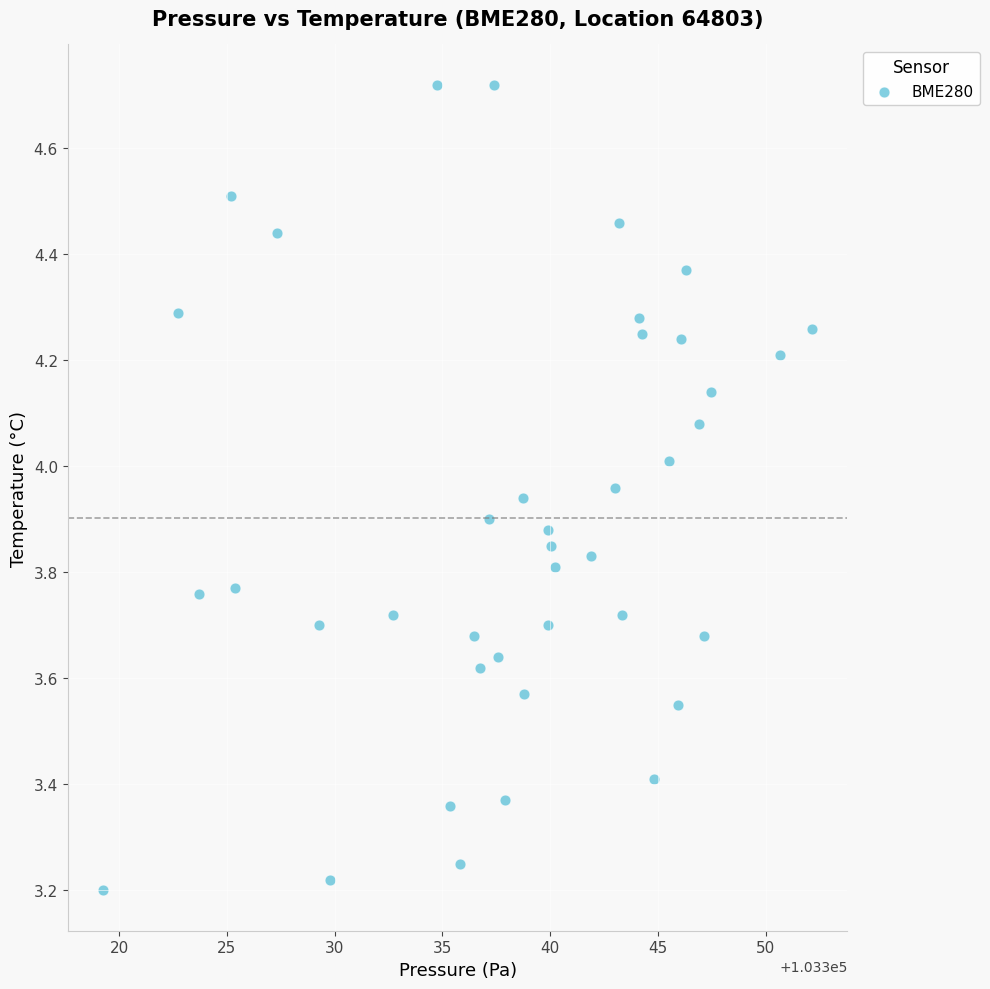

What is the range of Y values (max minus min)?

1.5